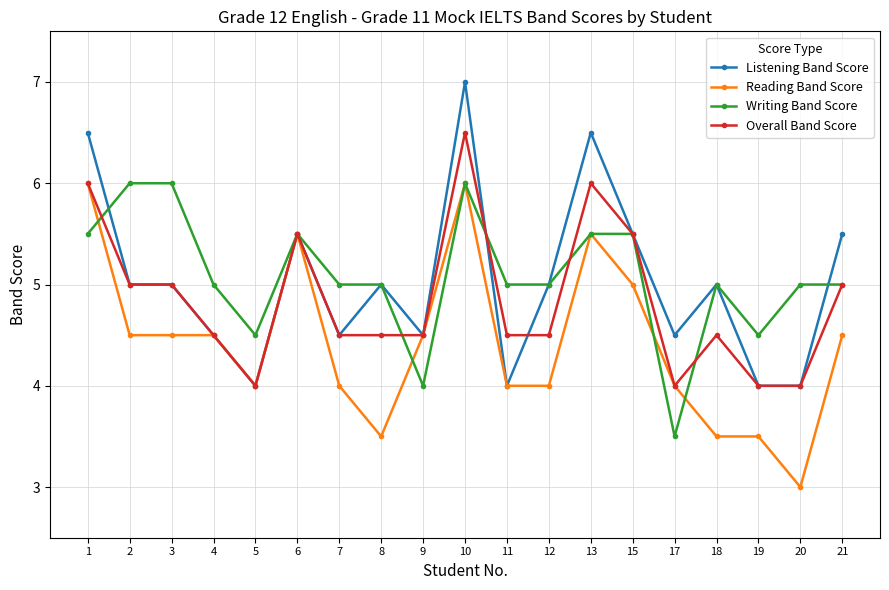

At which label does Writing Band Score first exceed 5?

1